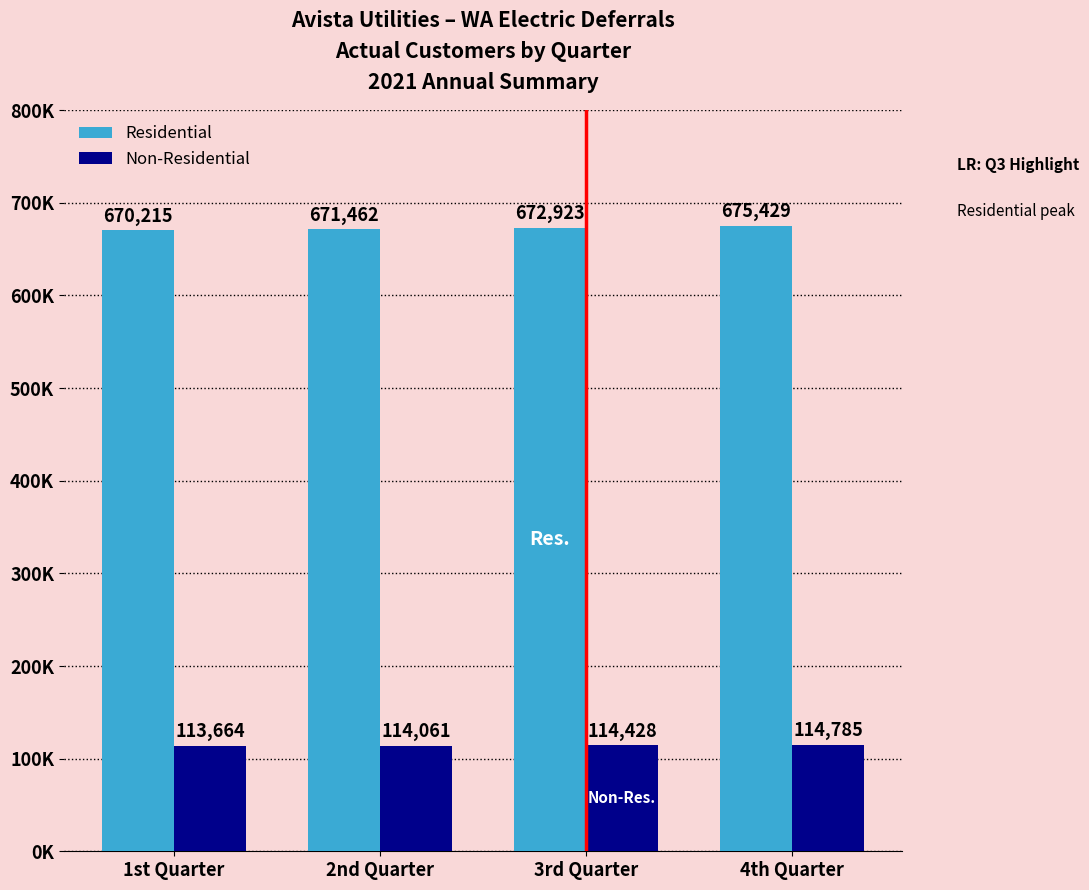

What are all the series names shown in the legend?

Residential, Non-Residential